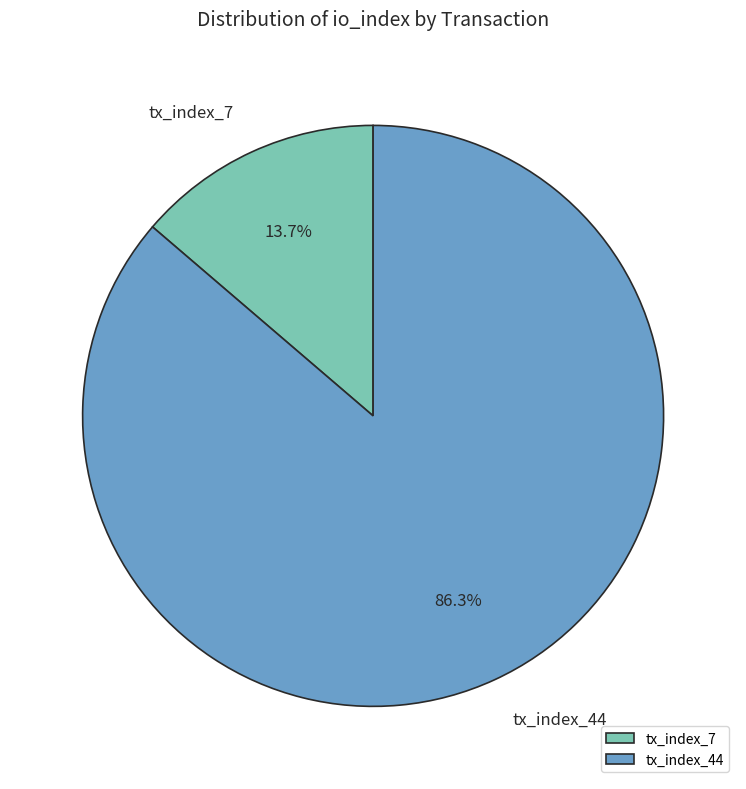

What is the majority slice?

tx_index_44